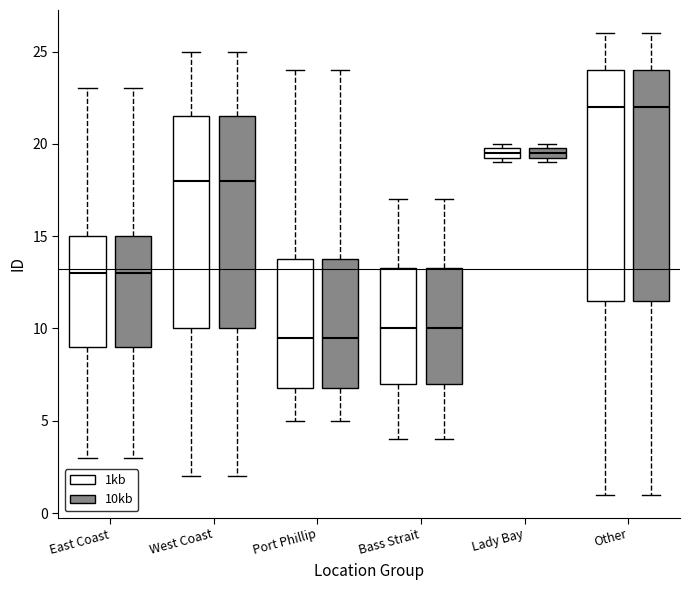

Where is the lower edge of the box for Port Phillip (1kb) on the y-axis? The values are not printed on the chart, so give them approximately, as read against the axis.

7.0